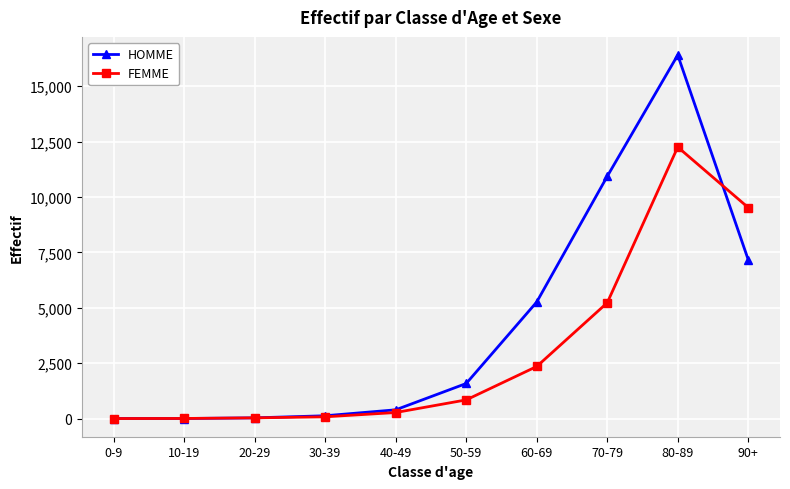

How many values in the FEMME series are below 843?

5